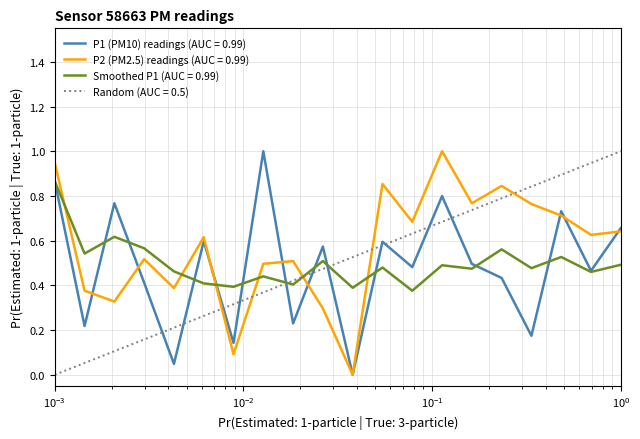

True or false: P2 and P1 intersect in this chart.

True